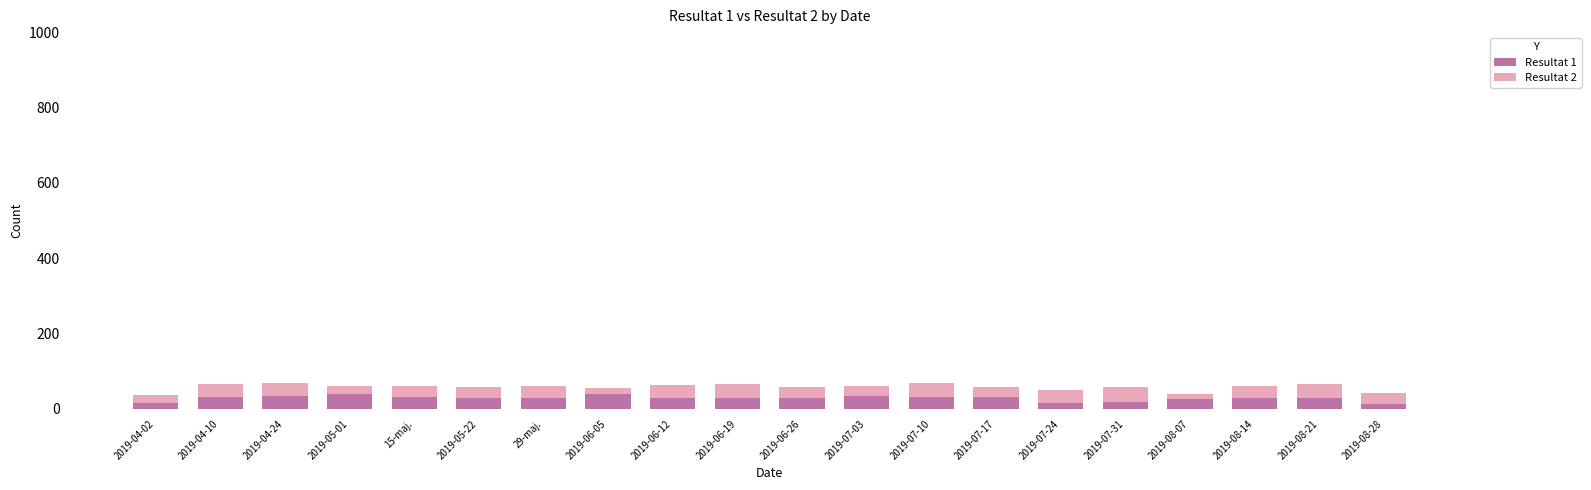

What is the maximum value for Resultat 1?

39